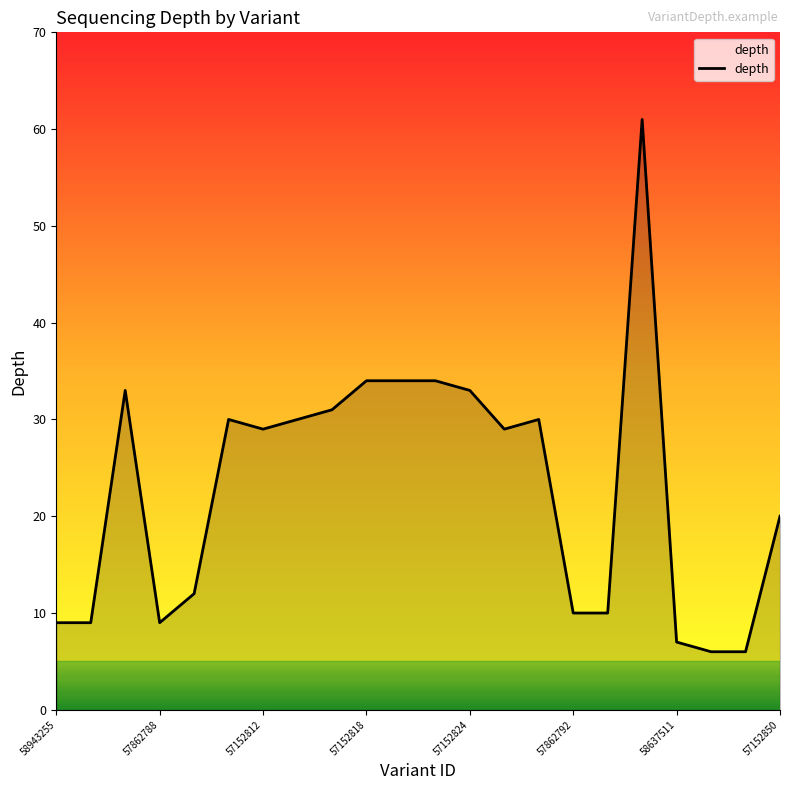

Reading left to right, transcribe all the data shown in this chart.

9	9	33	9	12	30	29	30	31	34	34	34	33	29	30	10	10	61	7	6	6	20